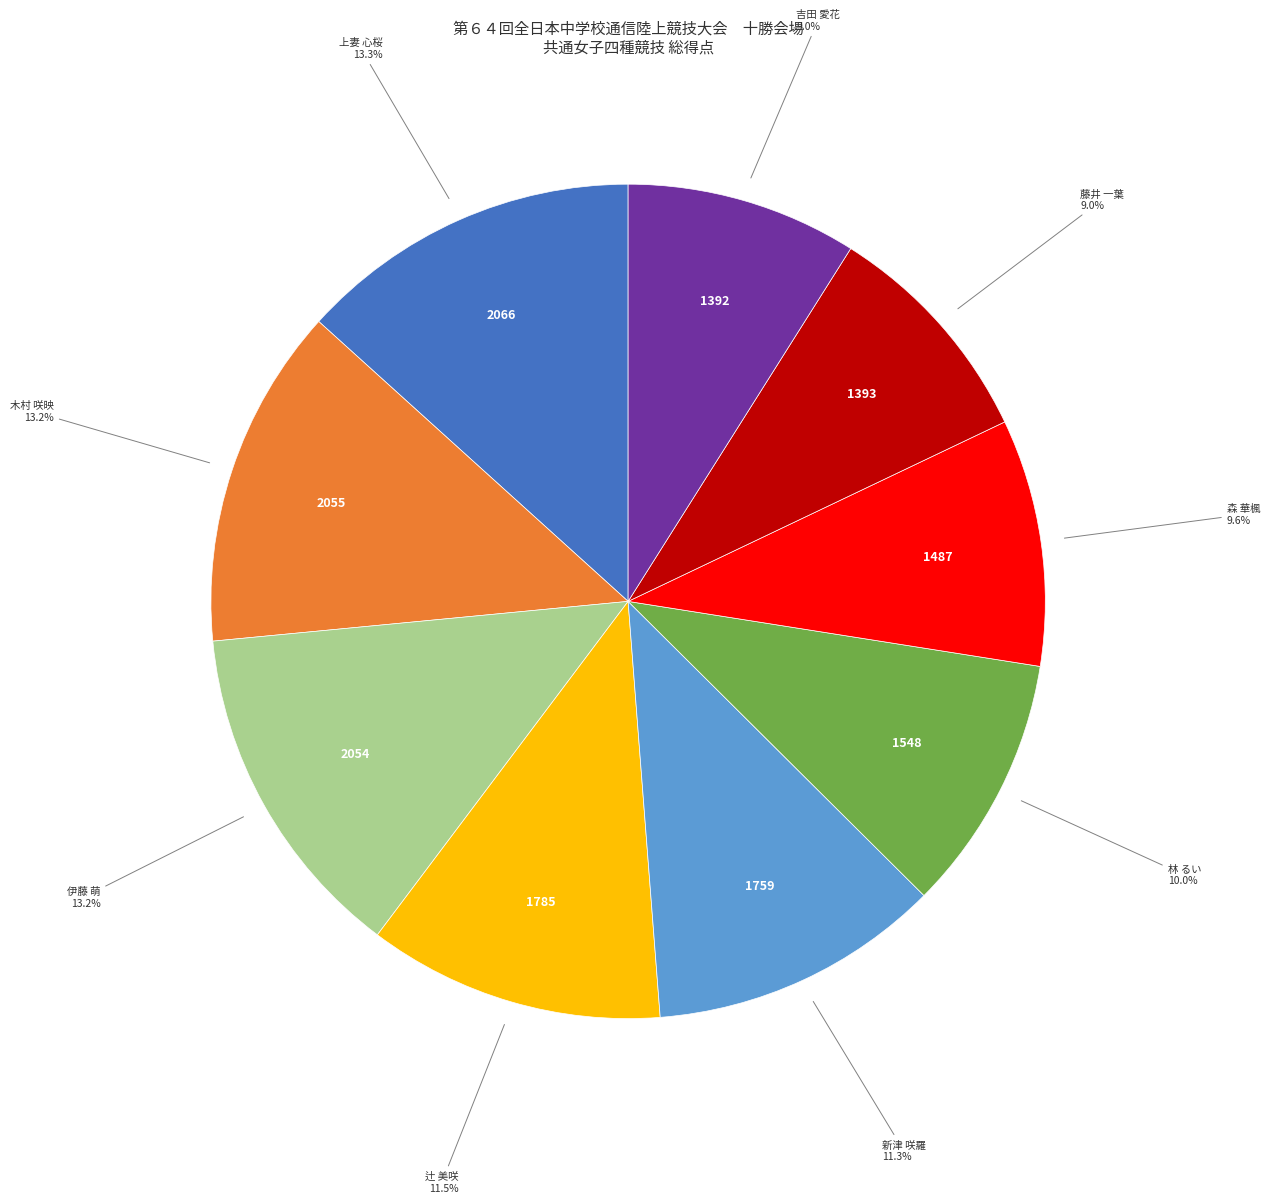

Count the number of slices in the pie.

9